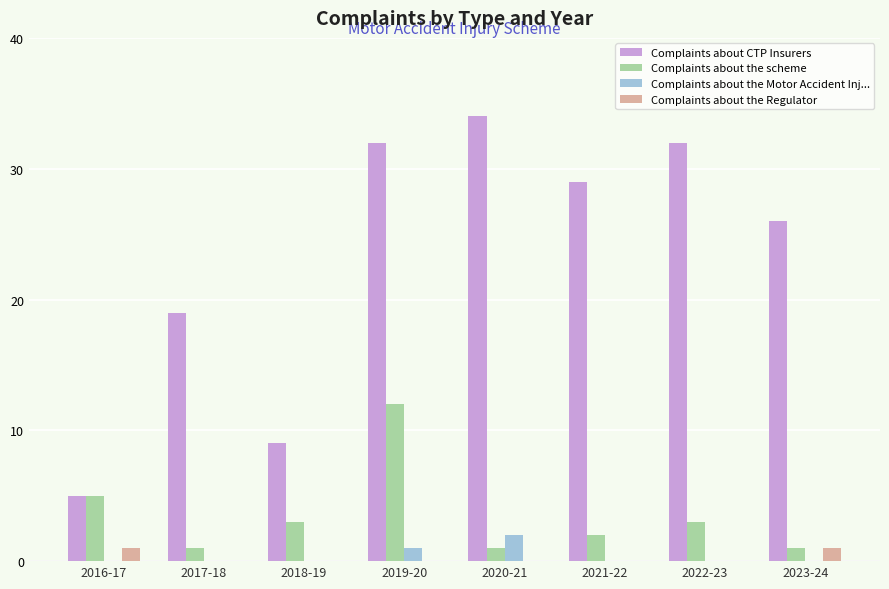

Which series has the widest spread of values?

Complaints about CTP Insurers